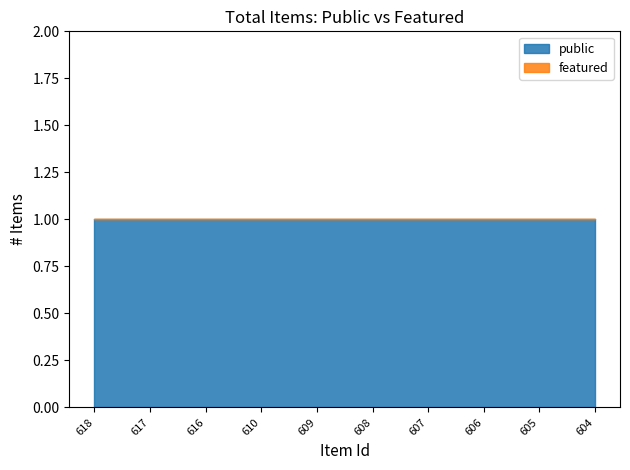

True or false: featured and public cross at least once.

False